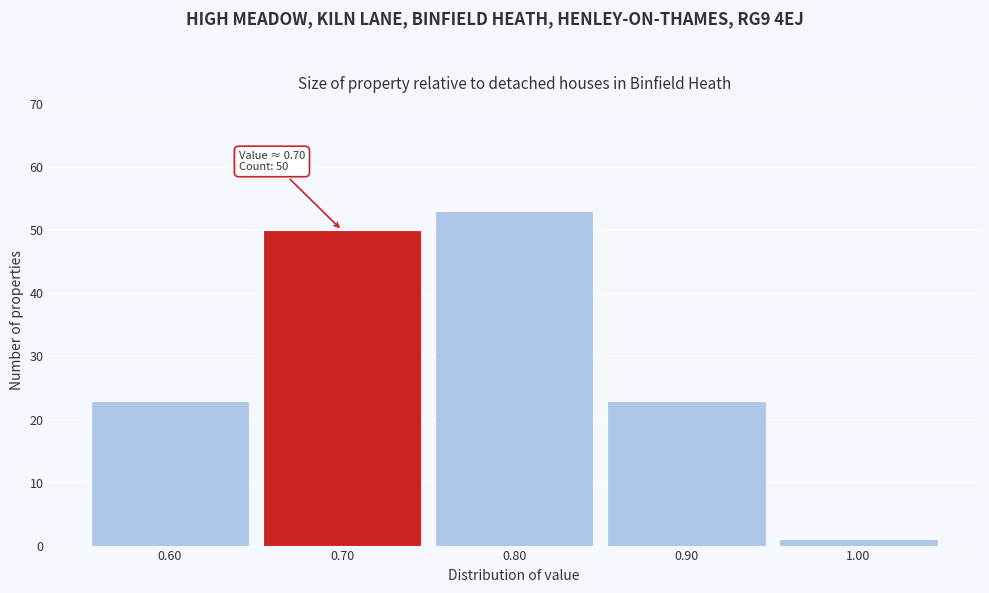

Over which range of the x-axis is the bar tallest?

0.75 to 0.85